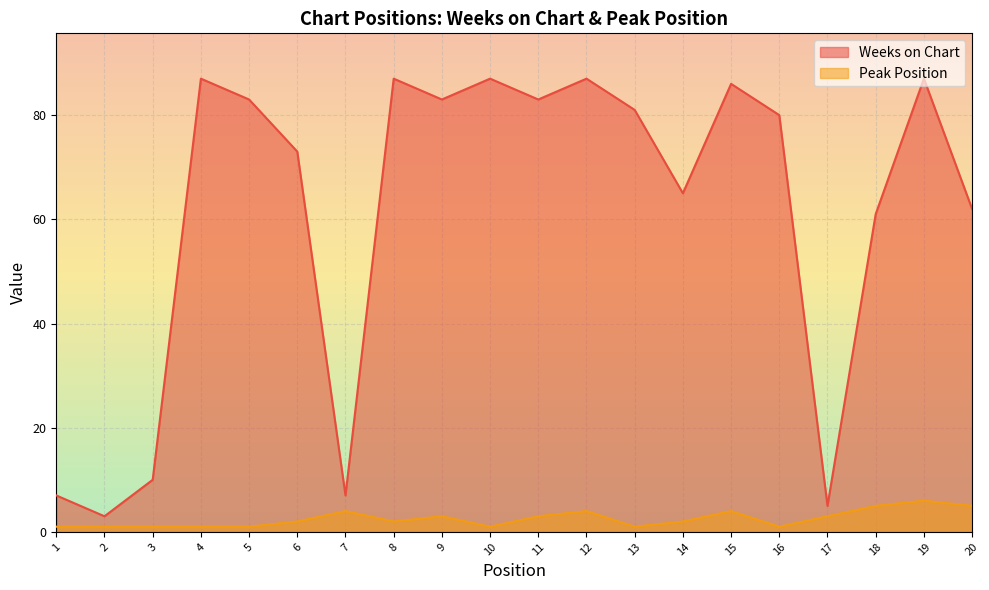

List the labels in order of Weeks on Chart value, smallest first.

2, 17, 1, 7, 3, 18, 20, 14, 6, 16, 13, 5, 9, 11, 15, 4, 8, 10, 12, 19